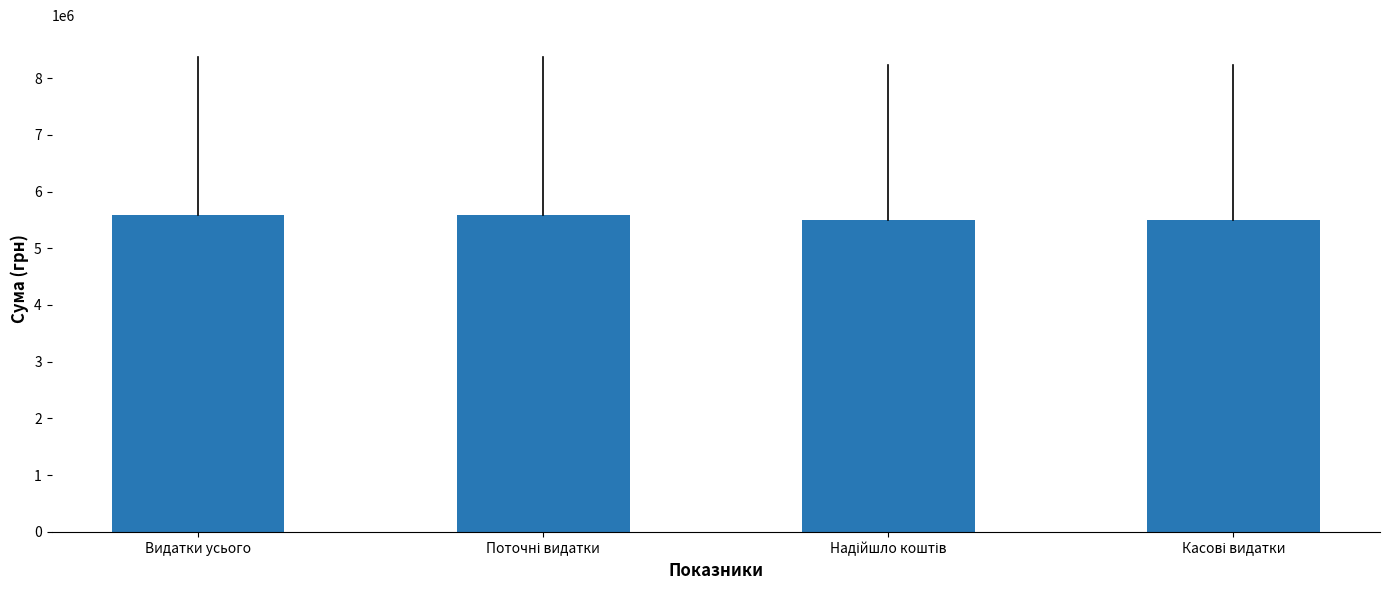

What is the value of the 3rd bar from the left?

5490395.1